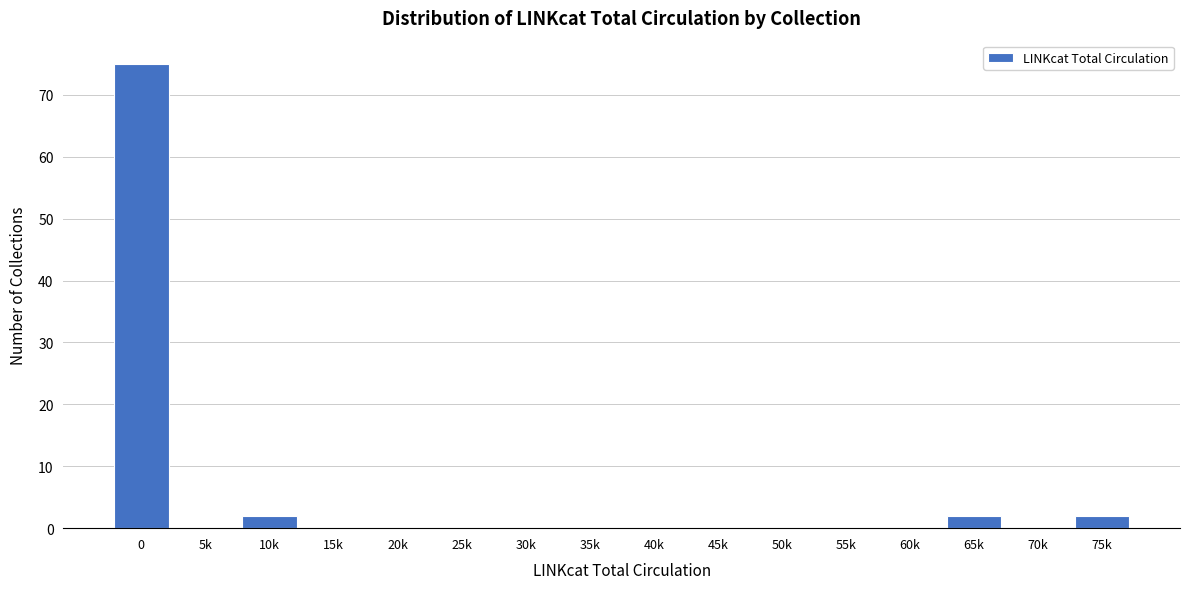

Reading left to right, transcribe all the data shown in this chart.

0=75	5k=0	10k=2	15k=0	20k=0	25k=0	30k=0	35k=0	40k=0	45k=0	50k=0	55k=0	60k=0	65k=2	70k=0	75k=2